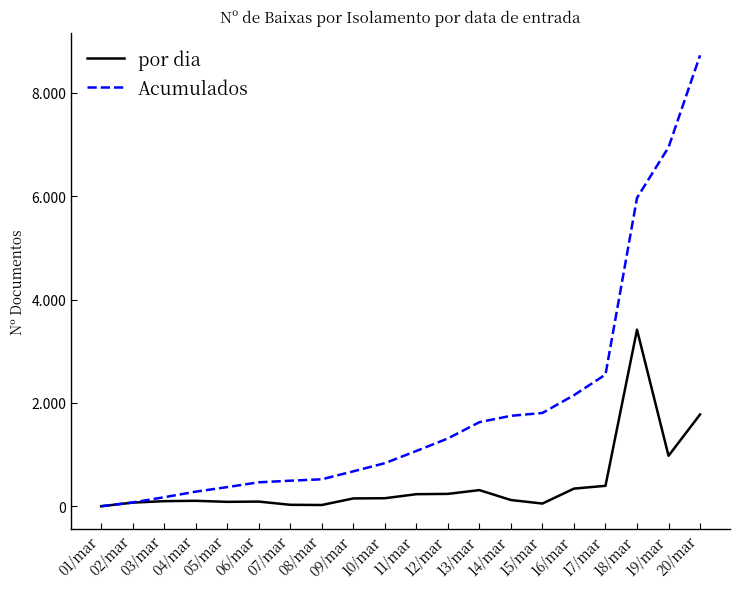

Reading right to left, extract all data points from this chart.

por dia: 1778	979	3418	398	344	55	123	315	242	236	158	154	27	31	93	88	108	101	73	3
Acumulados: 8724	6946	5967	2549	2151	1807	1752	1629	1314	1072	836	678	524	497	466	373	285	177	76	3